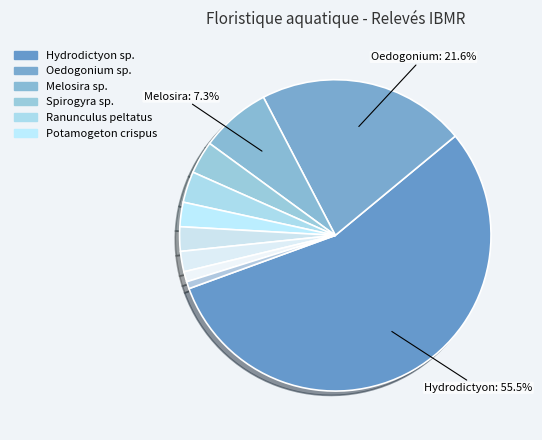

Count the number of slices in the pie.

10